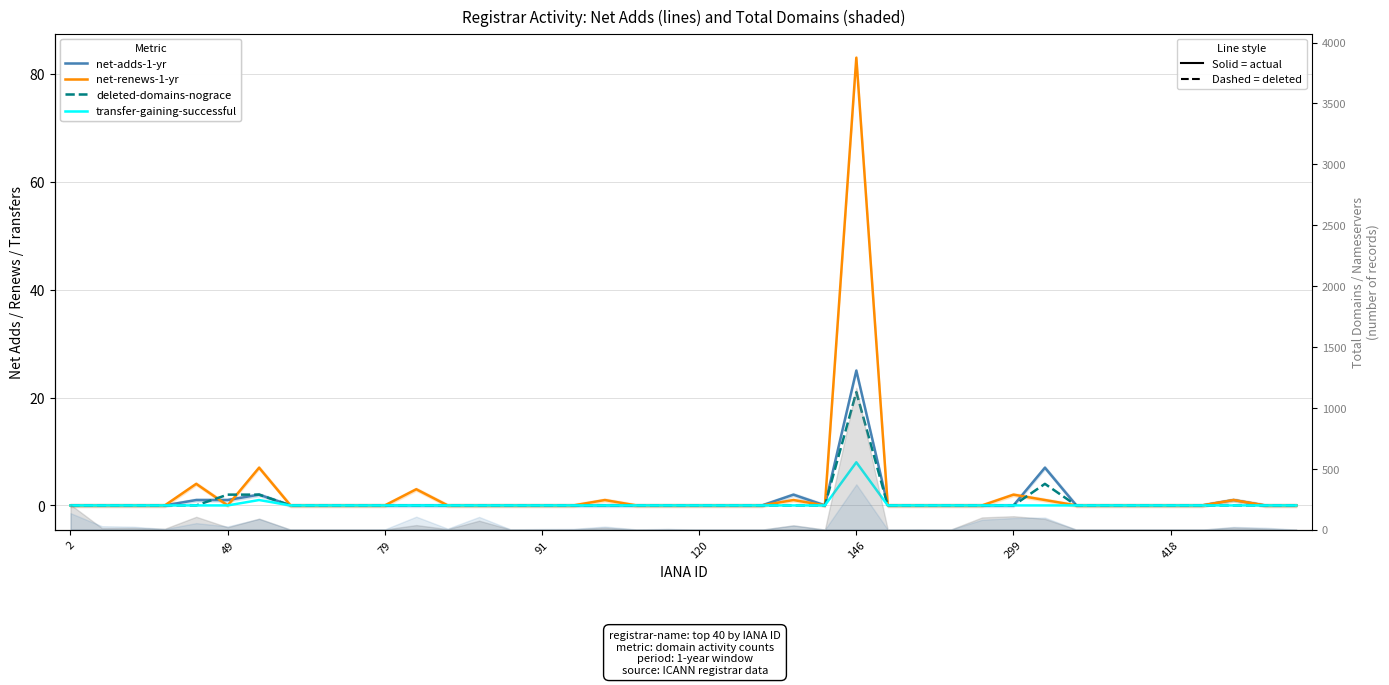

What is the sum of all deleted-domains-nograce values?

29